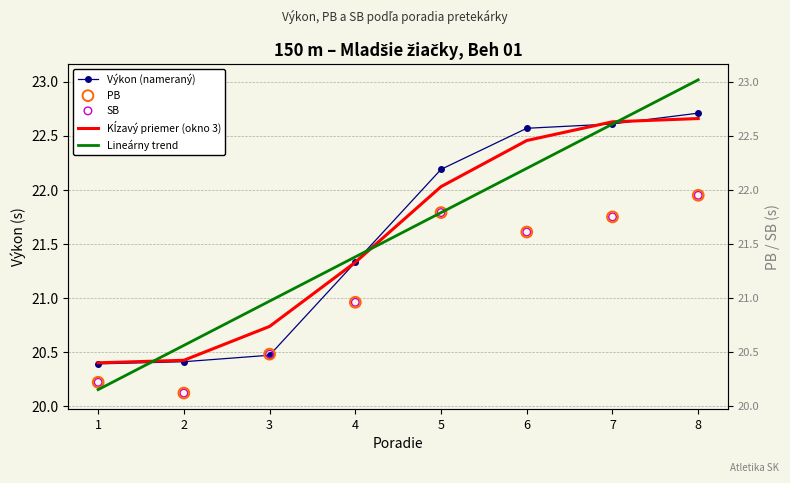

What are all the series names shown in the legend?

Výkon (nameraný), Kĺzavý priemer (okno 3), Lineárny trend, PB, SB